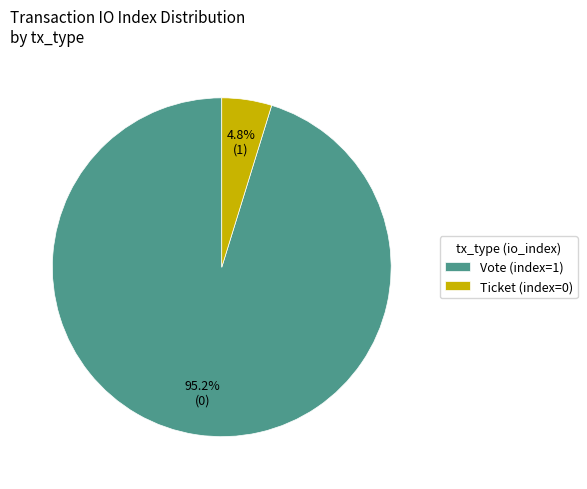

What percentage is NOT represented by Ticket (index=0)?

95.2%